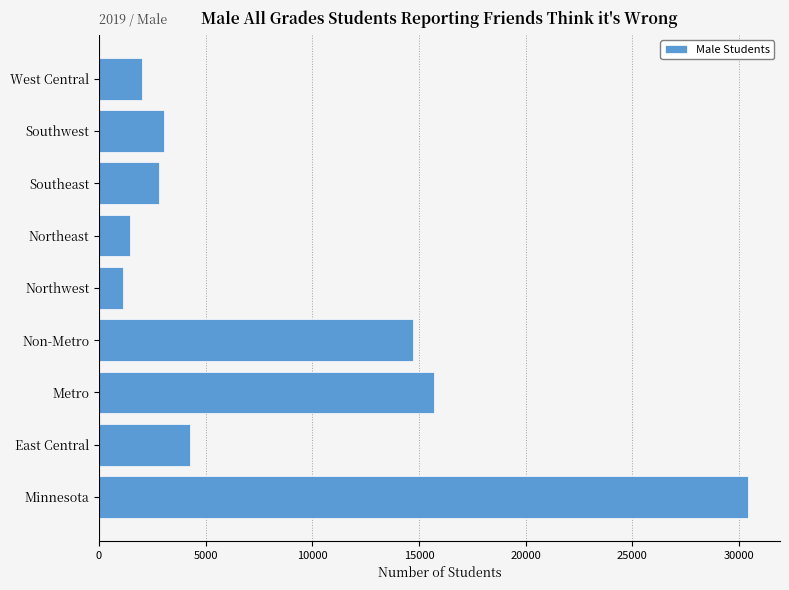

Is it true that the value at West Central is 2022?

True